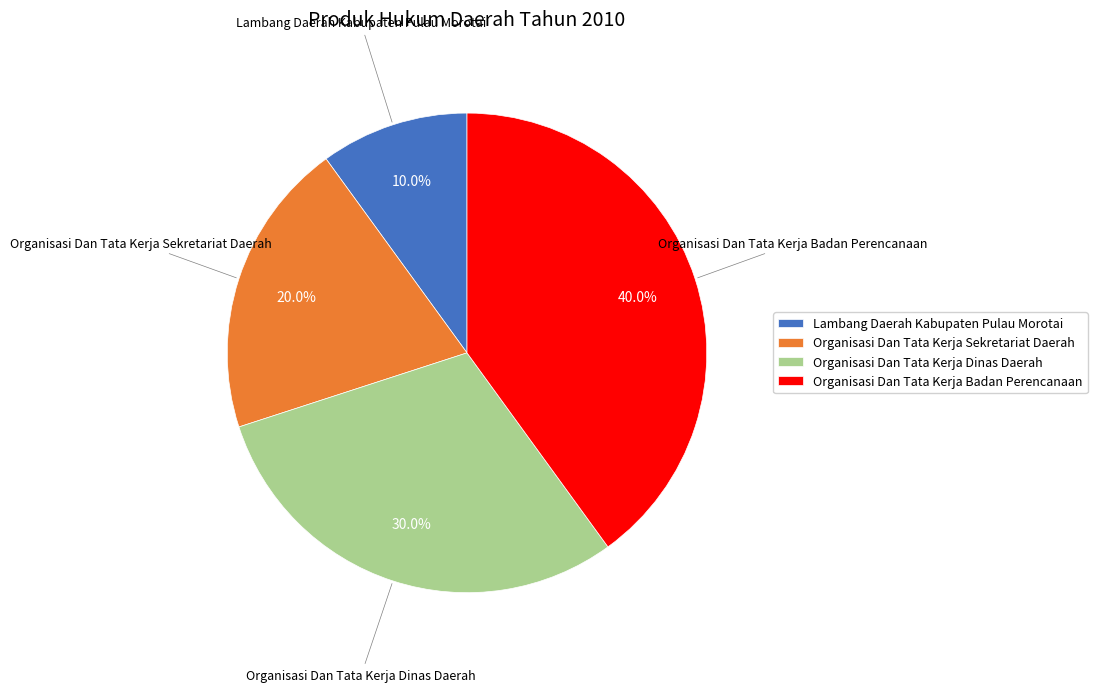

Is it true that Organisasi Dan Tata Kerja Badan Perencanaan is 40% of the pie?

True